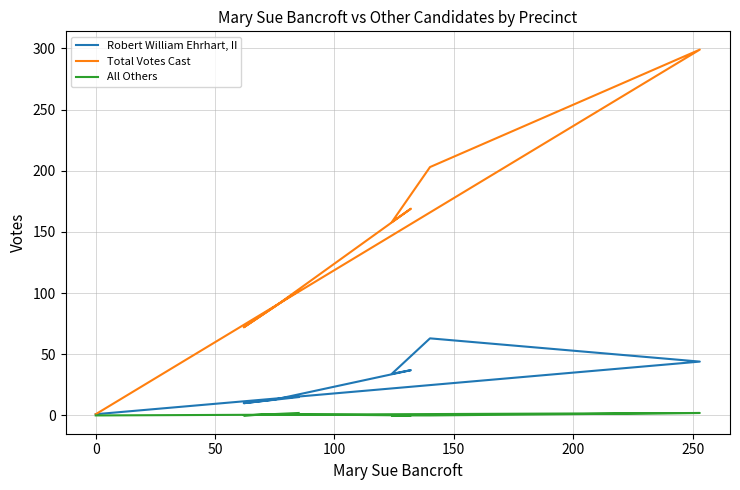

True or false: Robert William Ehrhart, II and Total Votes Cast cross at least once.

False